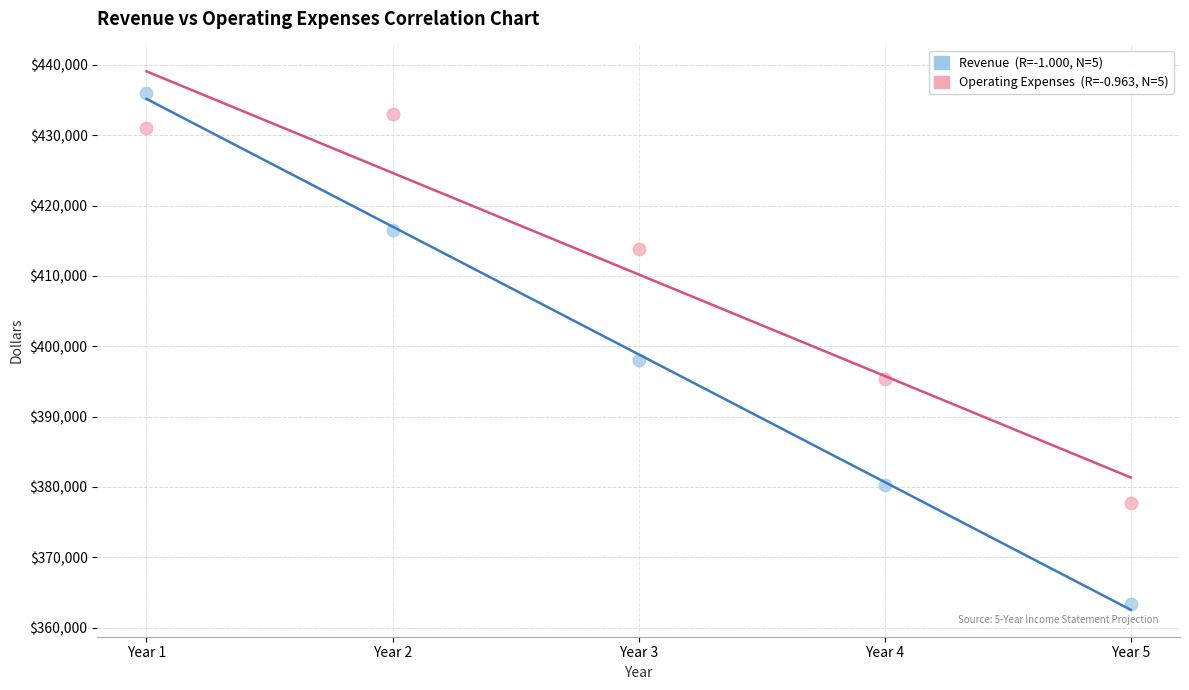

Across all data points, what is the range of Y values (max minus min)?

72660.1